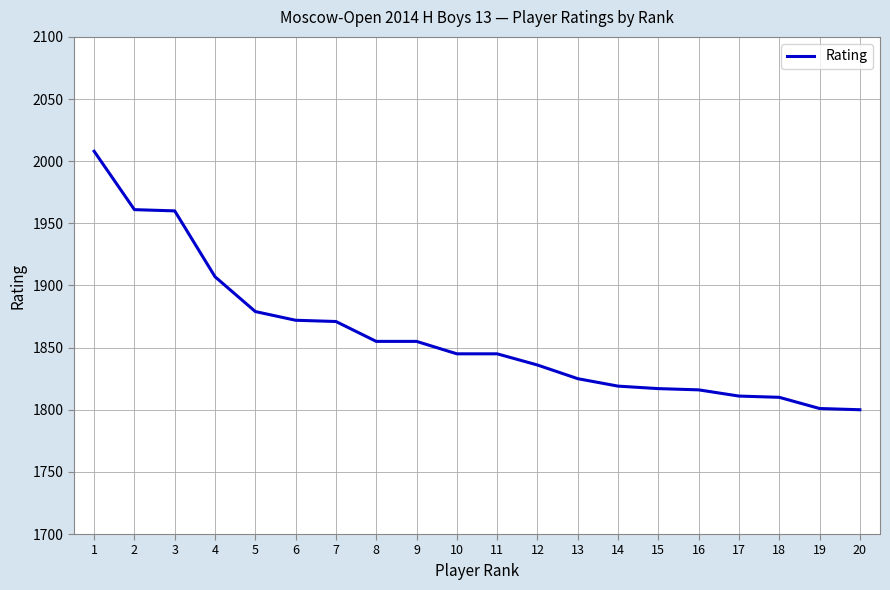

What is the smallest value displayed?

1800